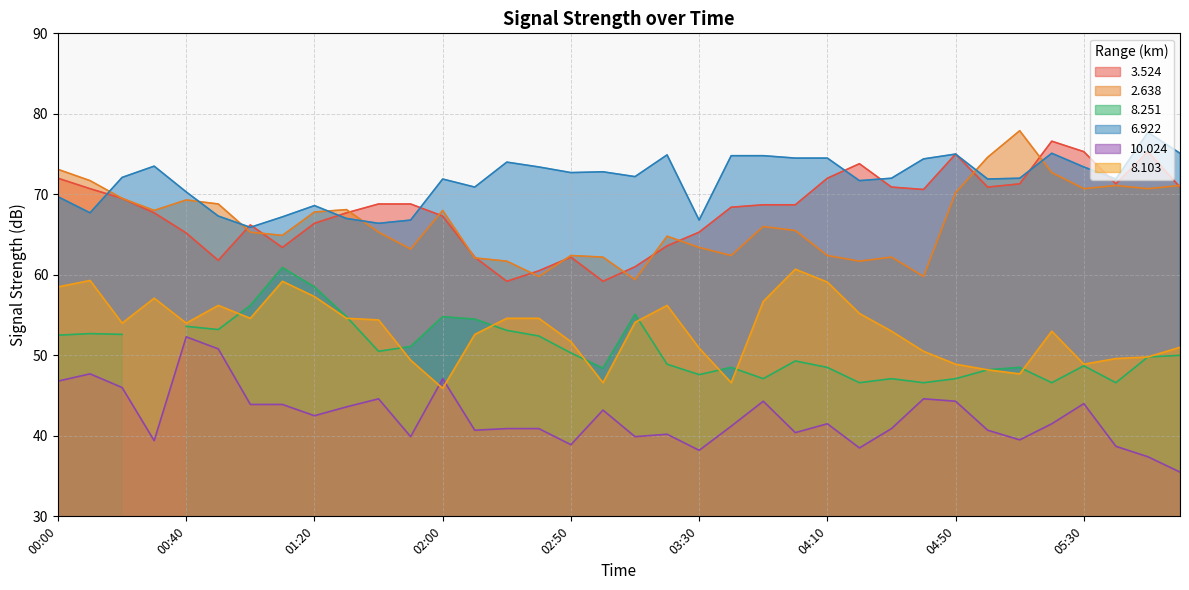

Which category has the highest value in the 10.024 series?

00:40